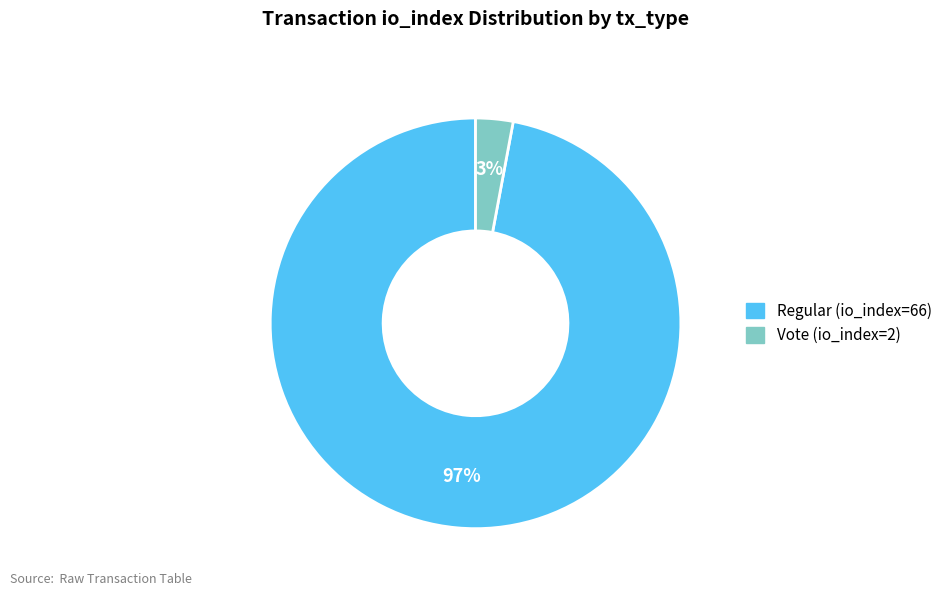

How many segments does this pie chart have?

2